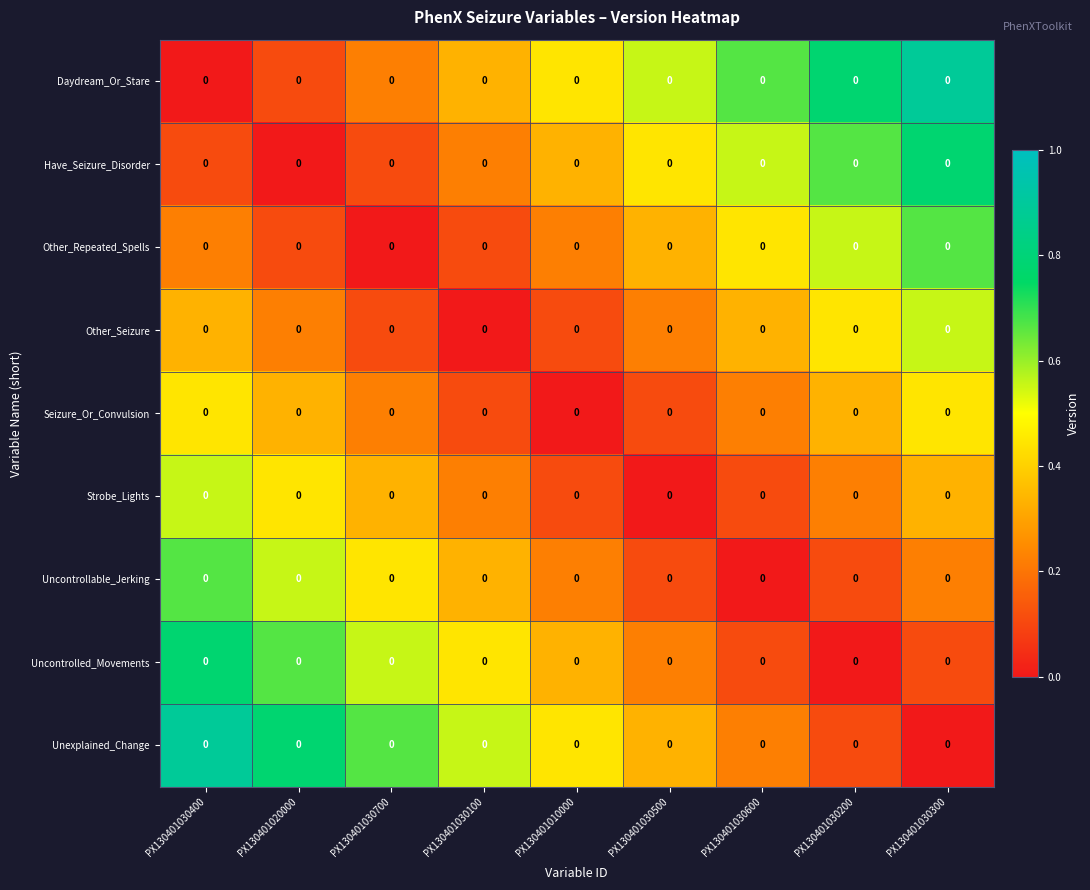

Count the number of categories in the chart.

9